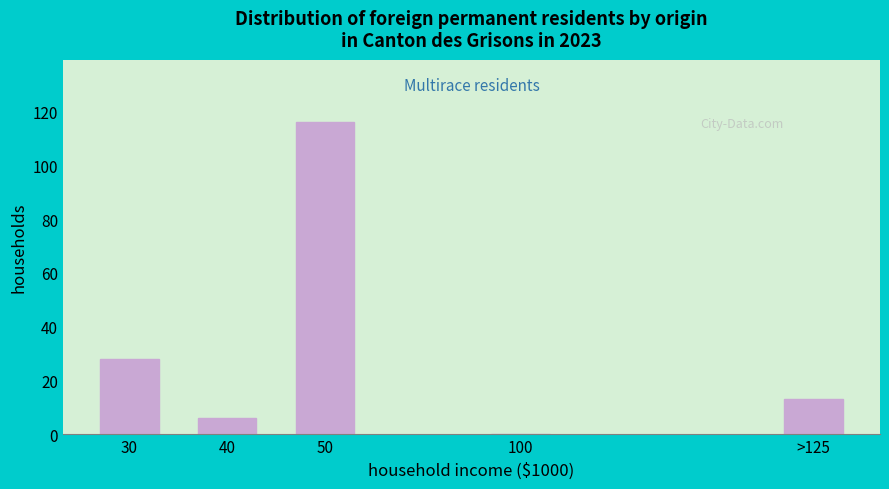

Reading right to left, transcribe all the data shown in this chart.

>125=13	100=0	50=116	40=6	30=28